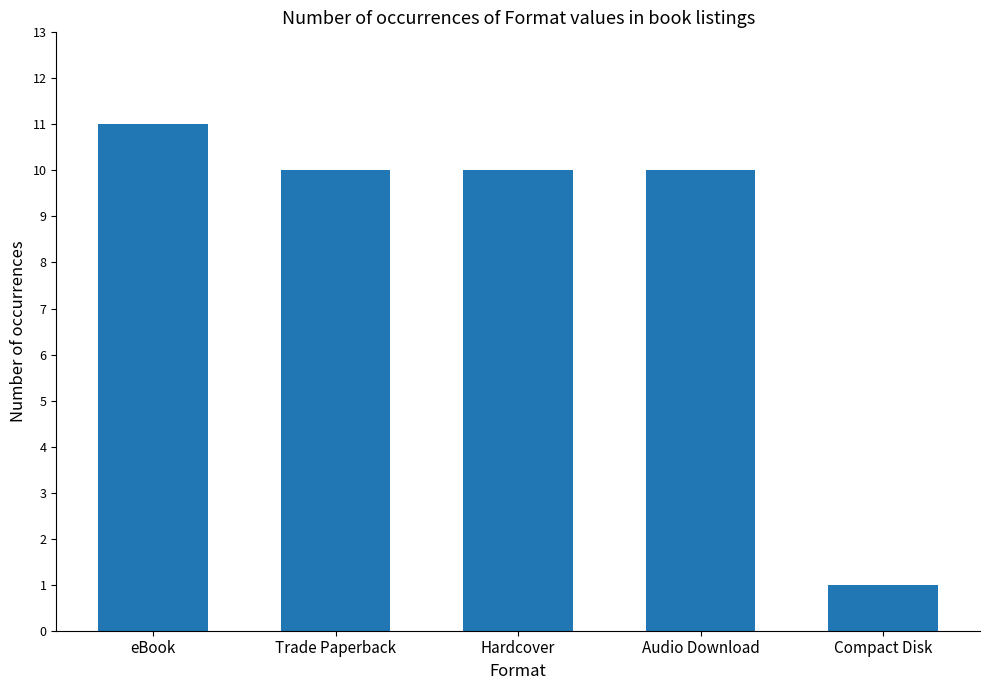

What is the change in value from Audio Download to Compact Disk?

-9